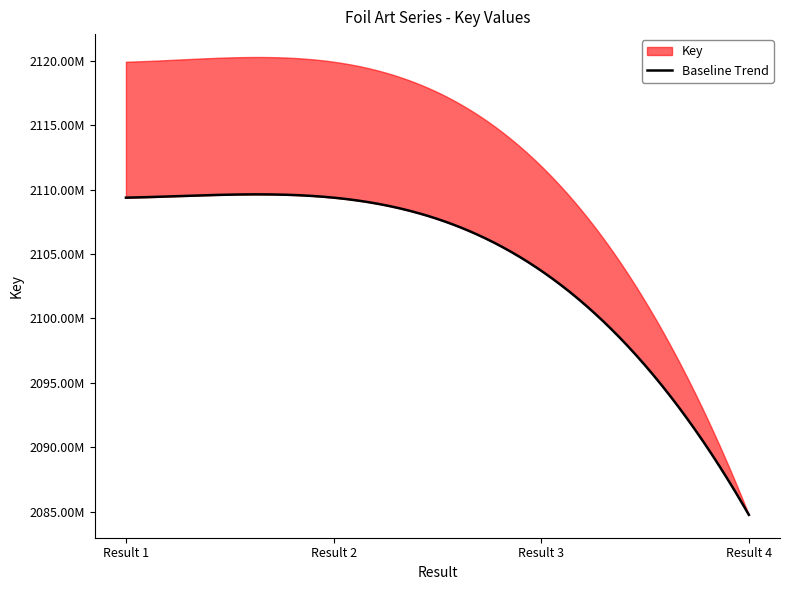

Which has a higher value, 1 or 3?

1